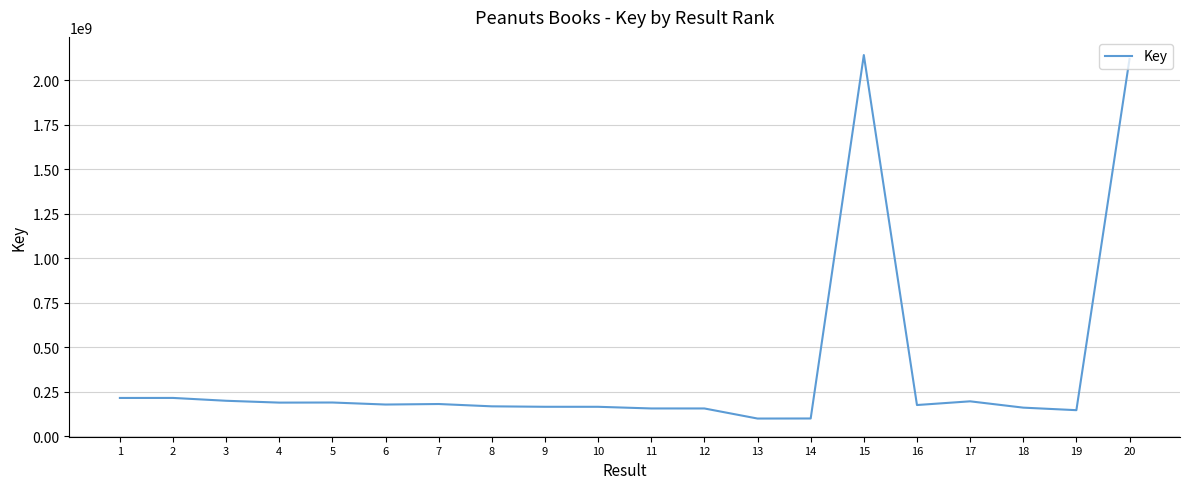

What is the minimum value shown in the chart?

100778593